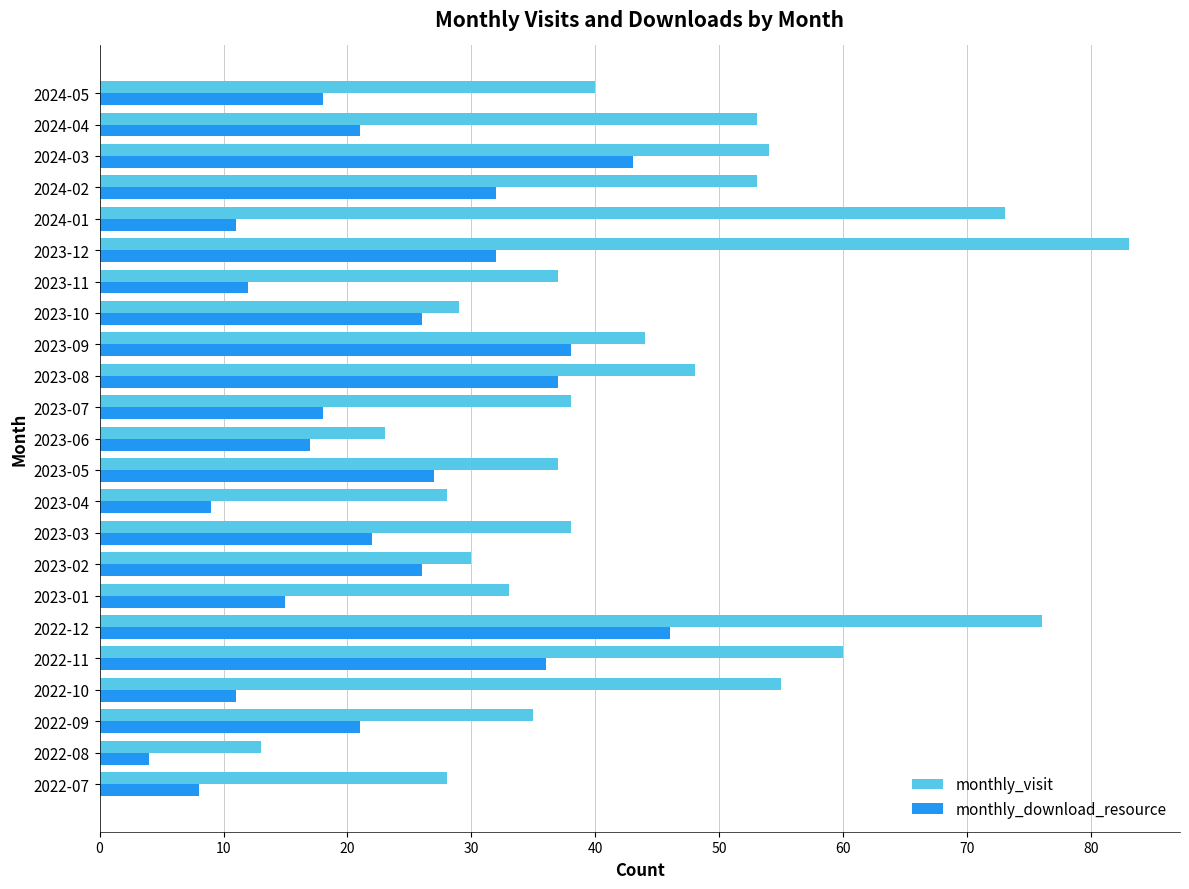

At how many categories does at least one series exceed 66?

3